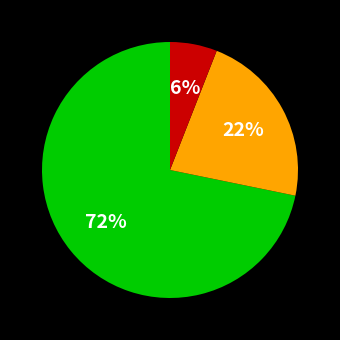

To the nearest percent, what is the difference between the largest and smallest slice percentages?

66%